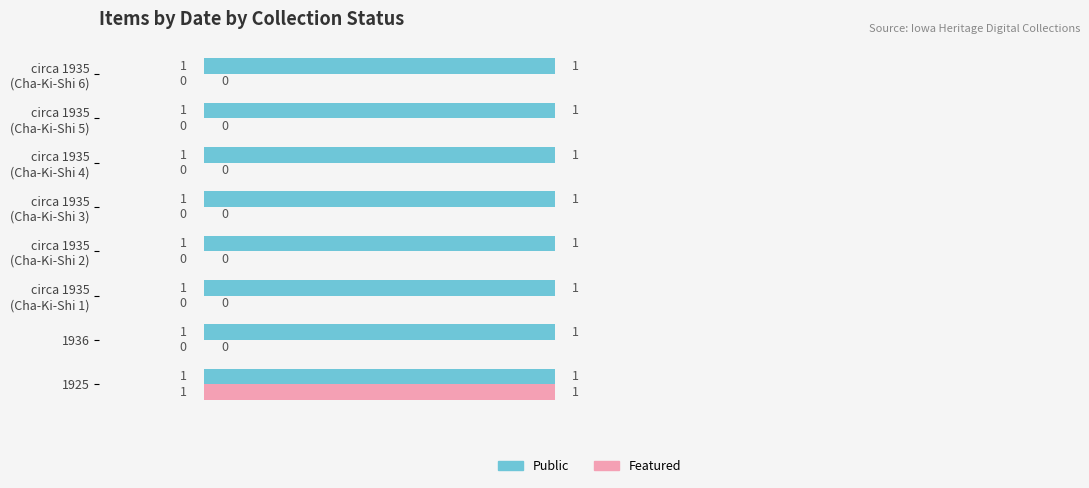

The Public series shows 1 at 1936. True or false?

True